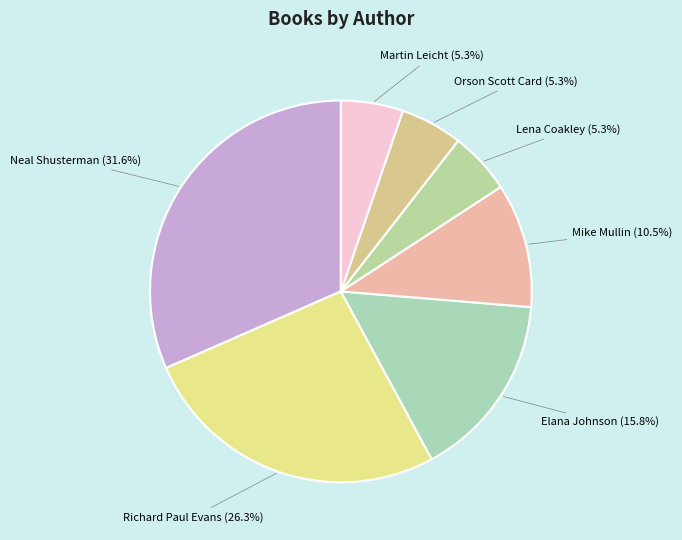

What portion of the pie excludes Lena Coakley (5.3%)?

94.7%